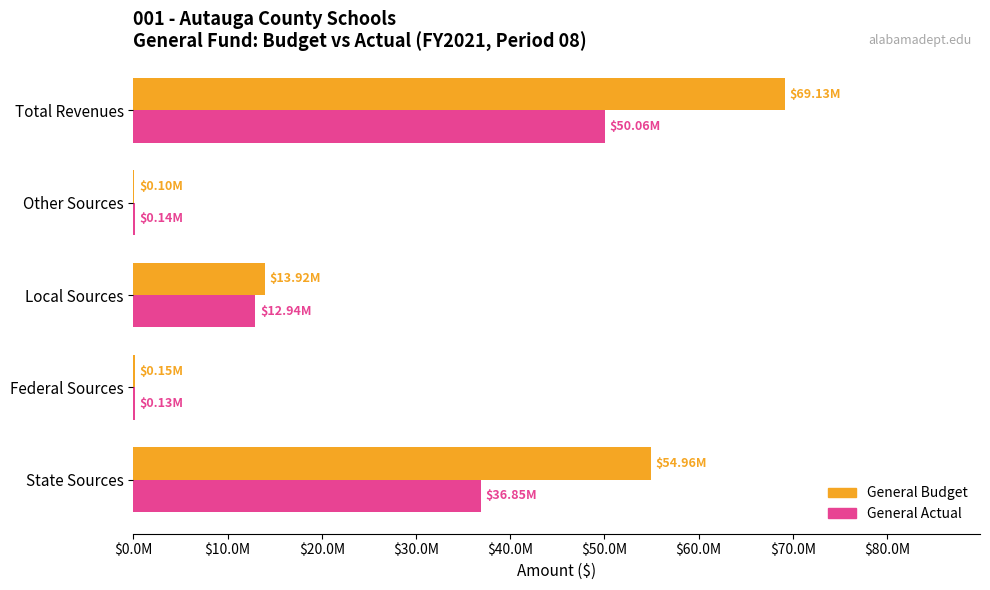

What are all the series names shown in the legend?

General Budget, General Actual